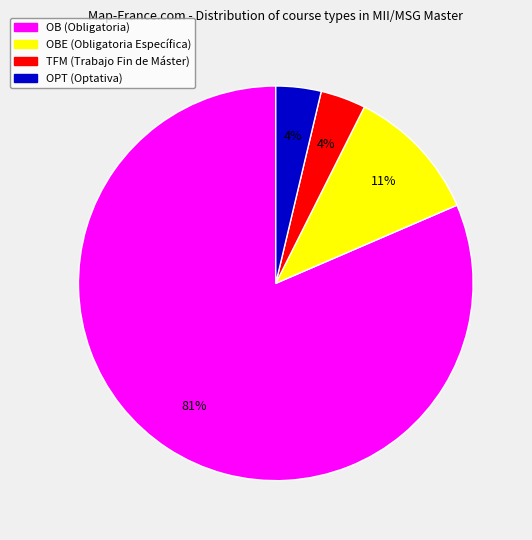

To the nearest percent, what percentage of the pie is OB (Obligatoria)?

81%